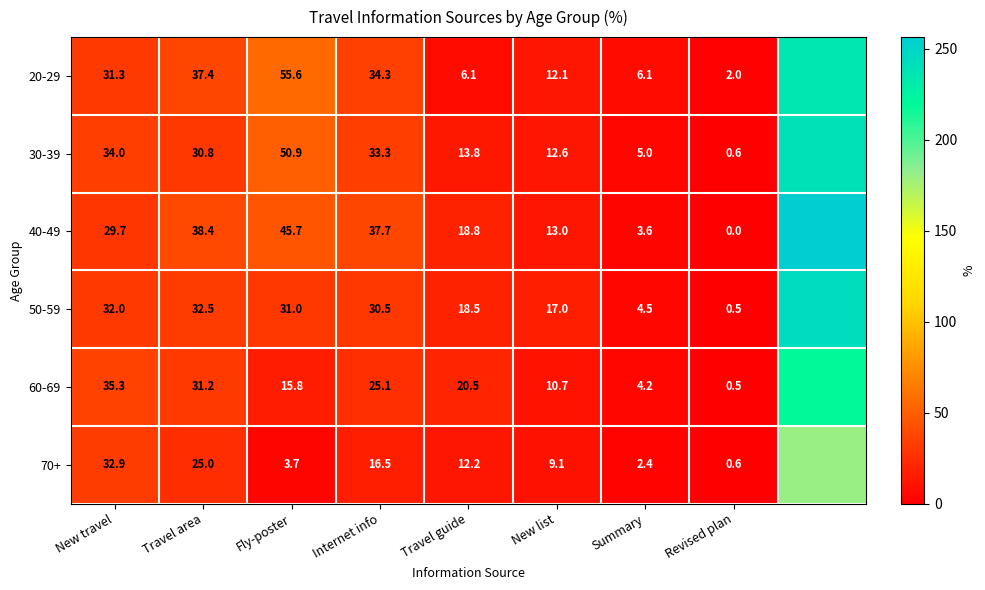

What is the sum of the 30-39 values at New travel and Fly-poster?

84.9